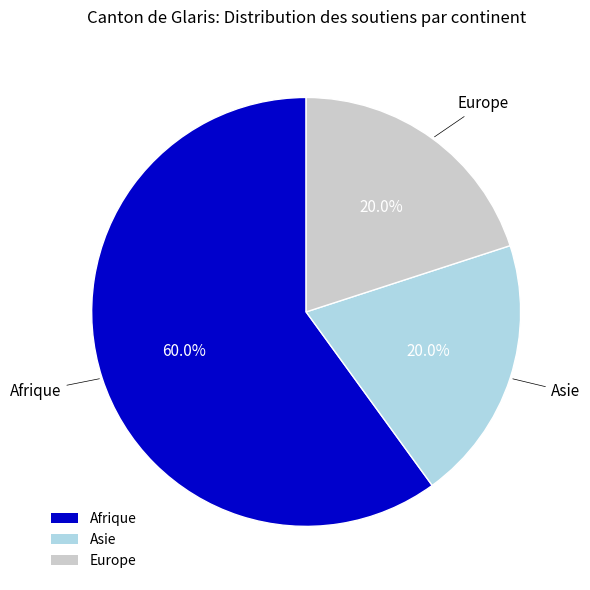

To the nearest percent, what percentage of the pie is Europe?

20%